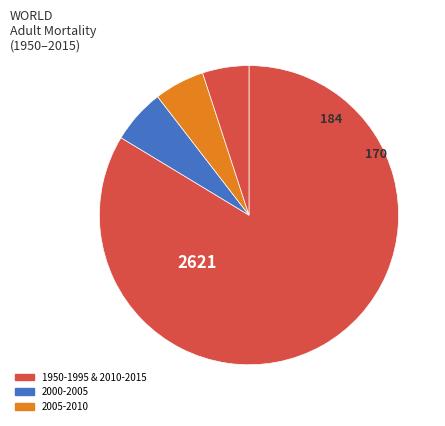

Count the number of slices in the pie.

4